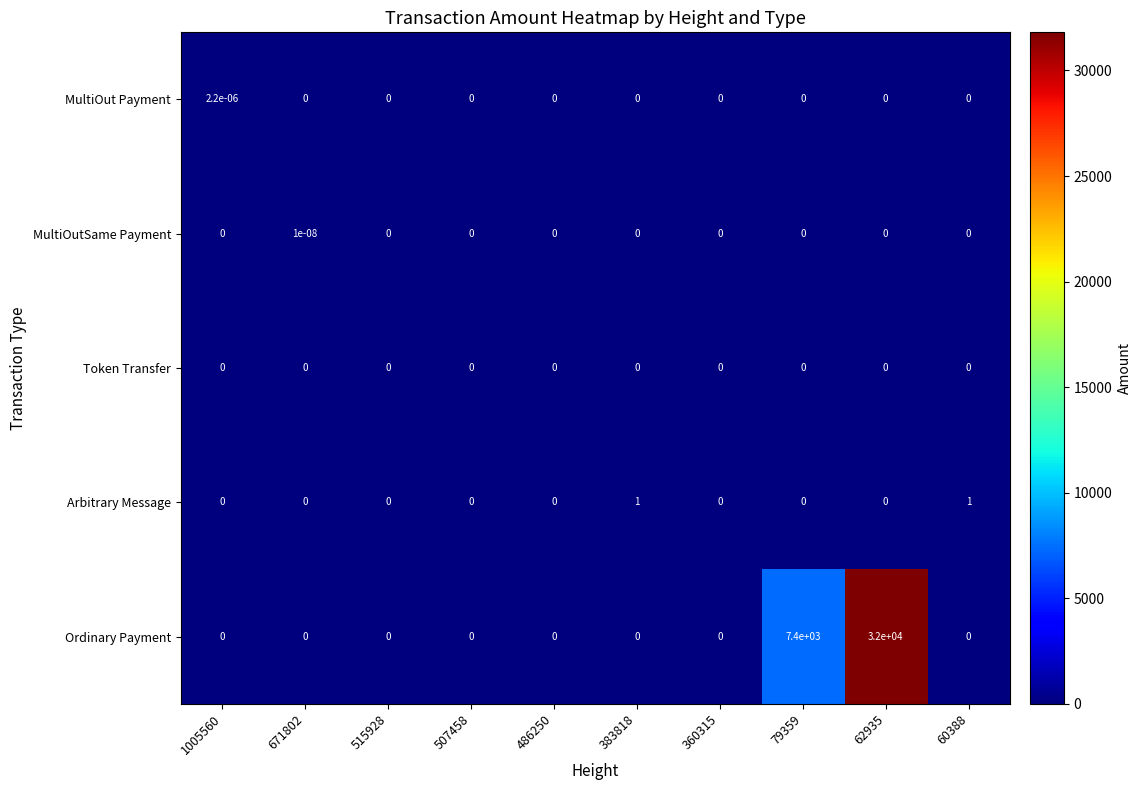

How many series are shown in this chart?

5